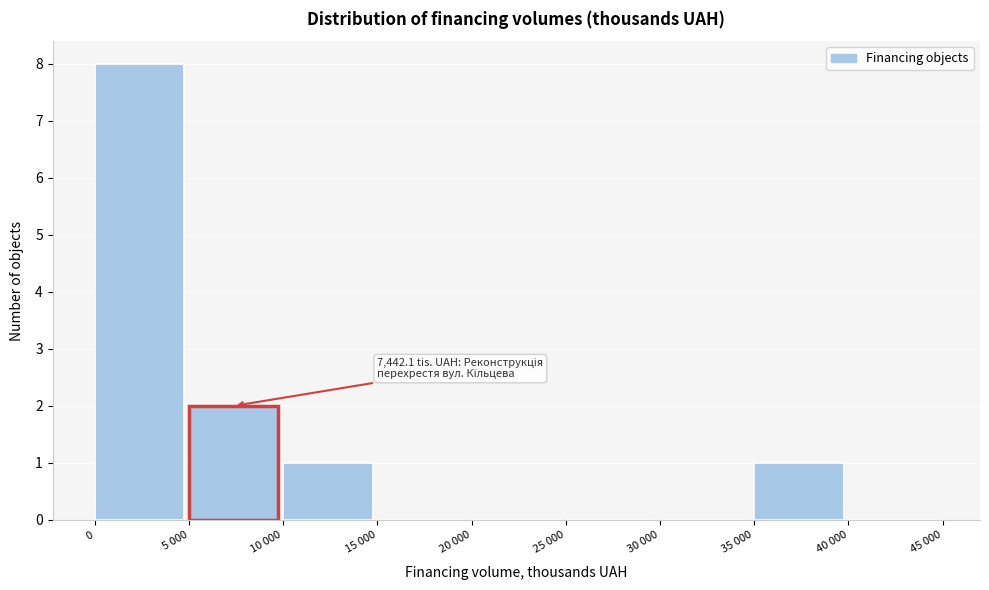

Reading left to right, what are all the values shown in this chart?

0=8	5 000=2	10 000=1	15 000=0	20 000=0	25 000=0	30 000=0	35 000=1	40 000=0